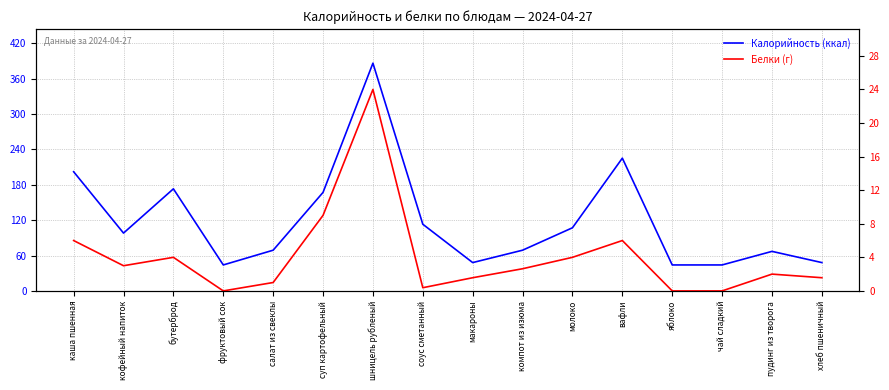

True or false: Белки (г) has a value of 0.0 at фруктовый сок.

True